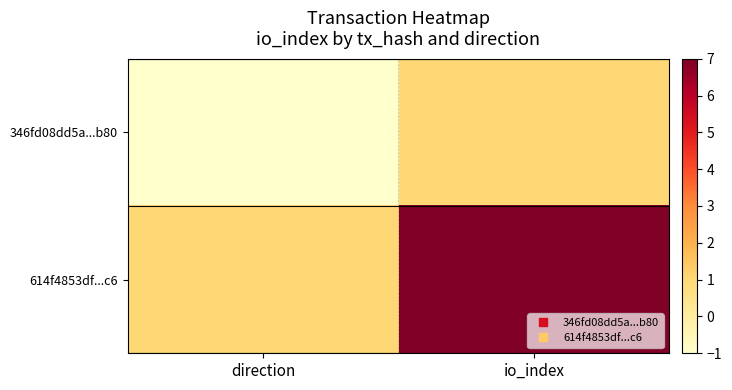

At how many categories does at least one series exceed 2?

1